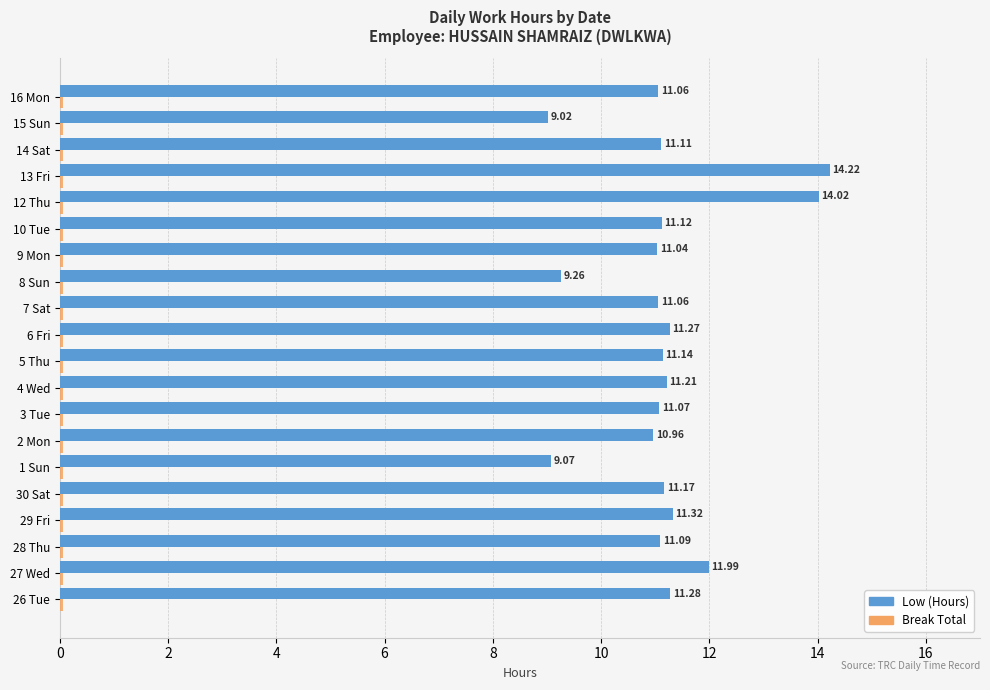

What is the total value across all series at 12 Thu?

14.1